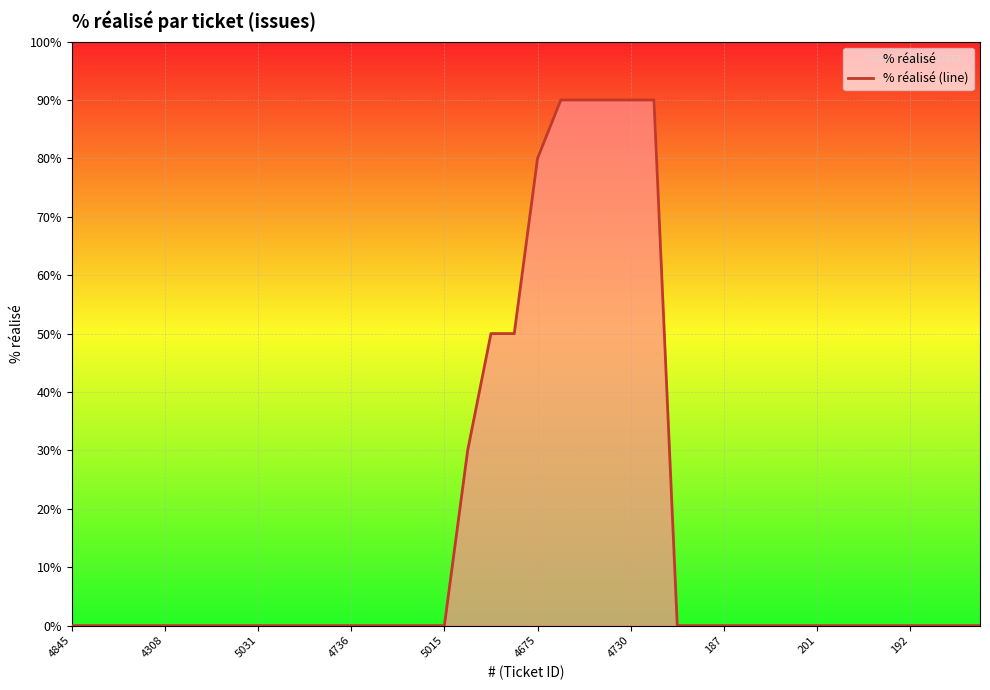

What is the difference between the maximum and minimum values?

90